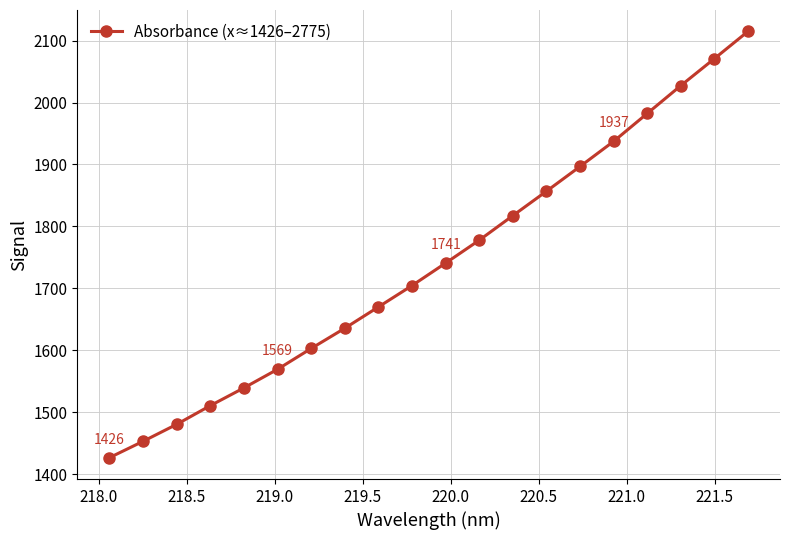

Reading right to left, list all the values displayed in this chart.

2115.0	2071.0	2027.4	1982.4	1937.4	1896.8	1856.8	1817.4	1777.7	1740.7	1704.4	1669.9	1635.5	1602.8	1569.2	1539.2	1510.5	1480.3	1452.8	1426.4